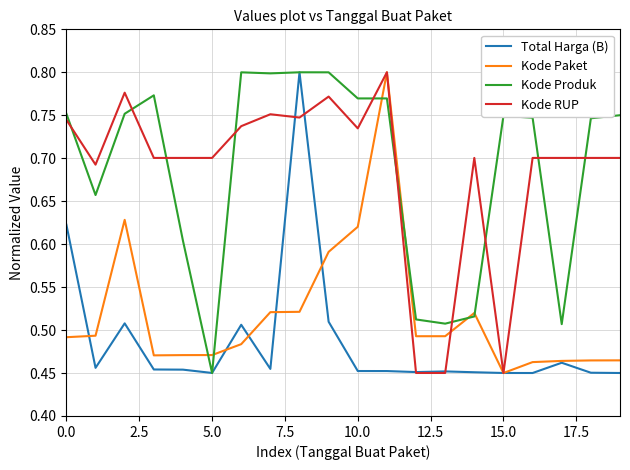

Which series ends up on top after the final intersection of Kode Produk and Kode RUP?

Kode Produk